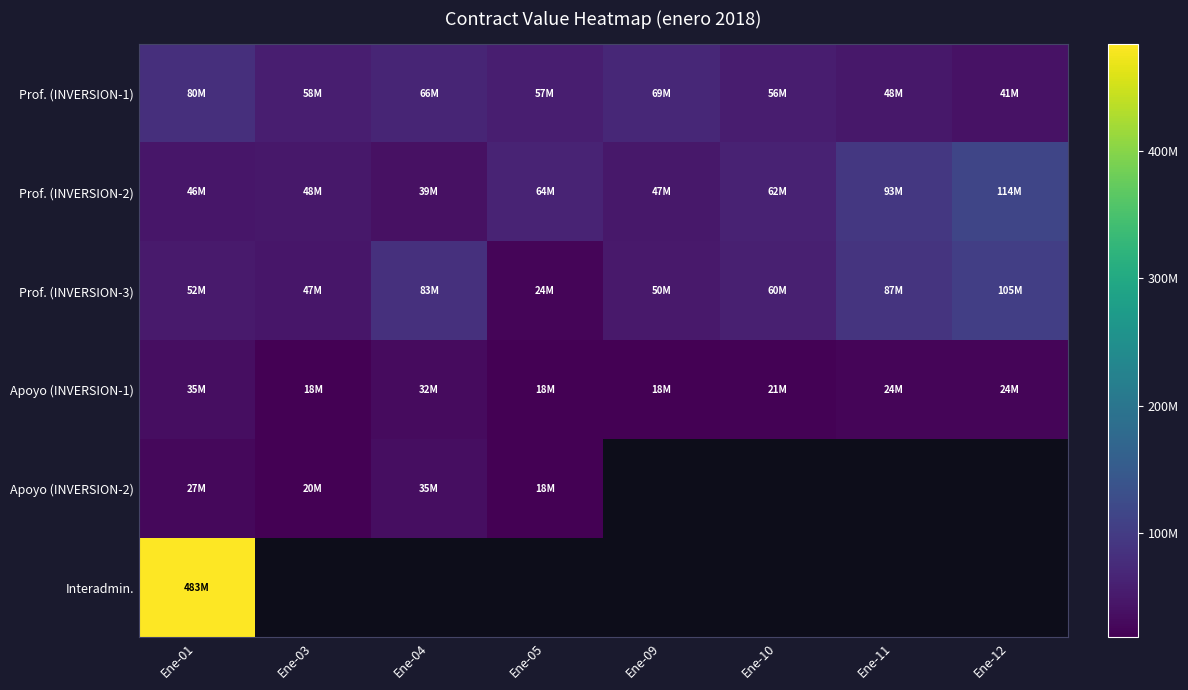

What is the lowest value of the Prof. (INVERSION-3) series?

24080863.0